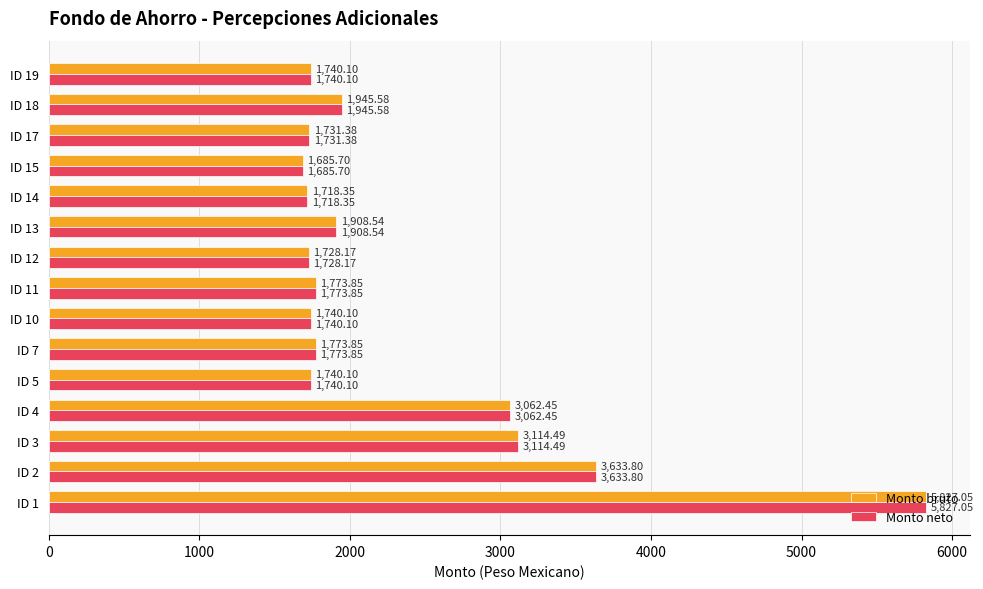

What is the average value of the Monto neto series?

2341.6